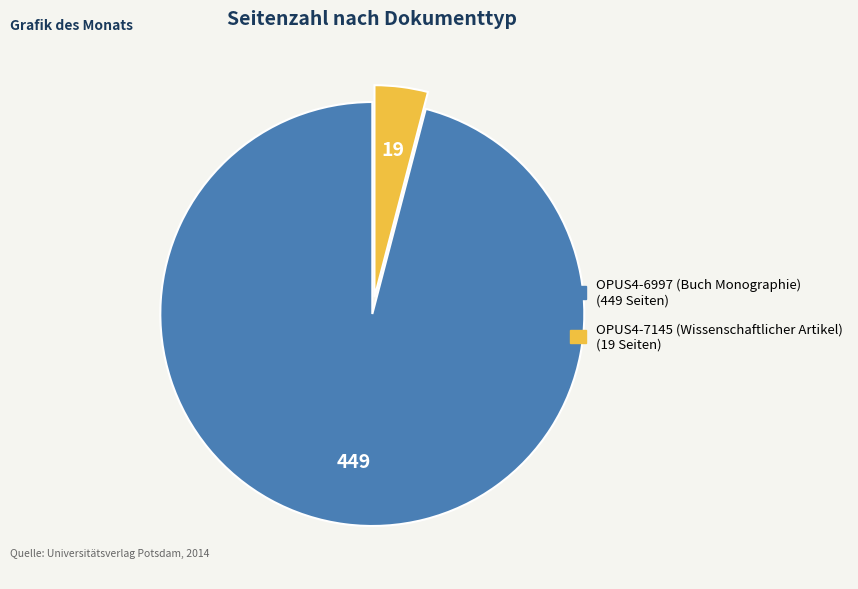

Is it true that OPUS4-7145 (Wissenschaftlicher Artikel) is 4% of the pie?

True